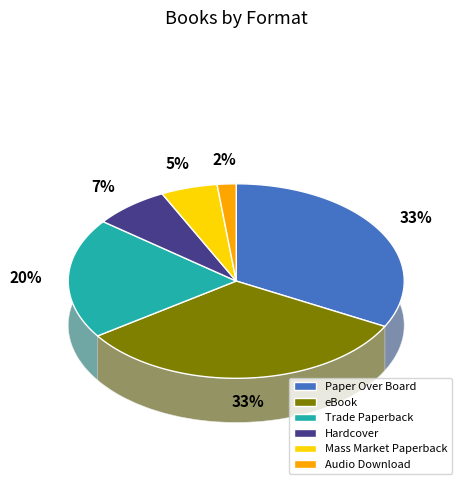

To the nearest percent, what is the difference between the largest and smallest slice percentages?

31%